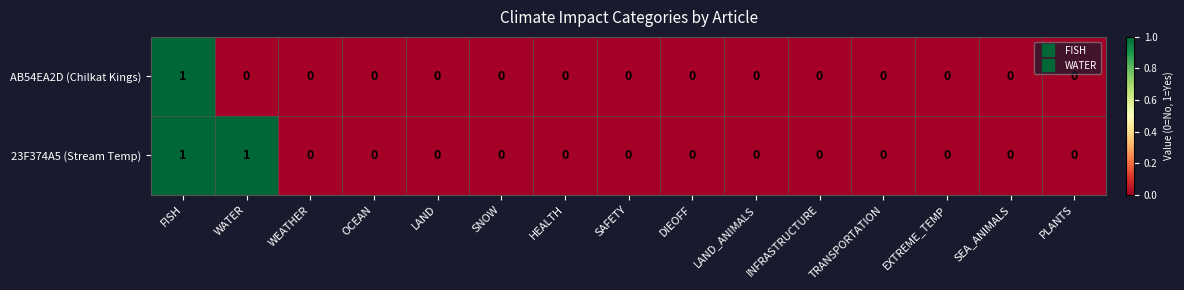

Between WATER and SEA_ANIMALS, which series saw the biggest shift?

23F374A5 (Stream Temp)